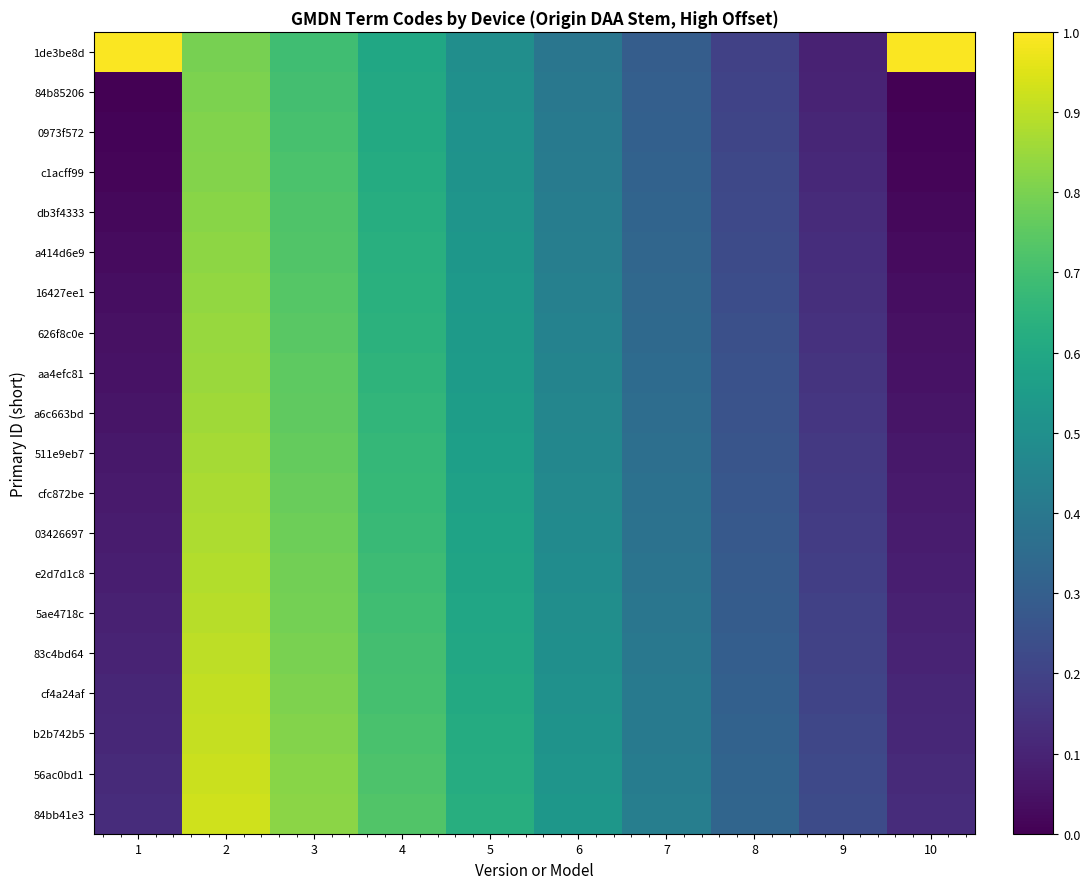

At how many categories does at least one series exceed 0?

10